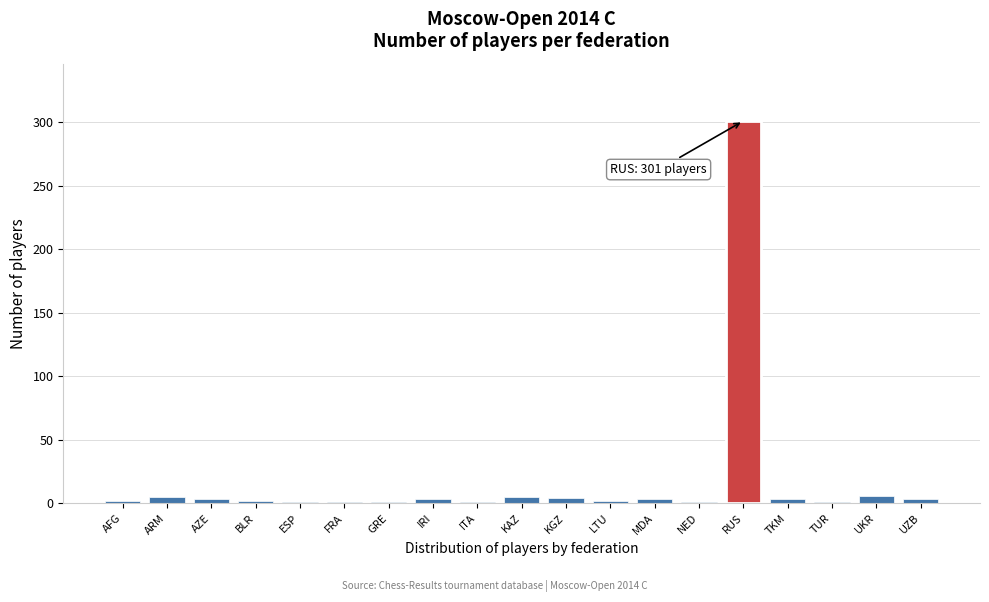

True or false: the data shows 301 at RUS.

True